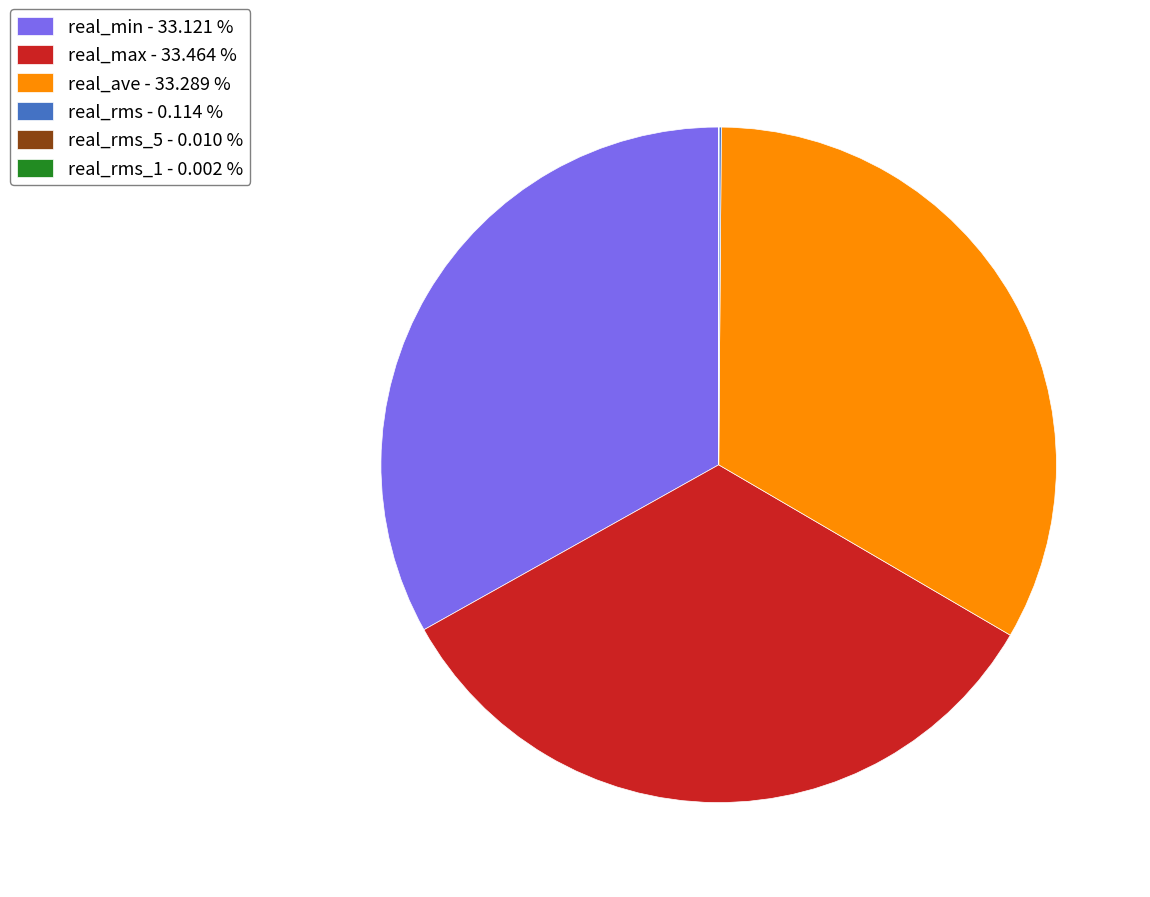

Is there any slice that represents more than half of the pie?

No